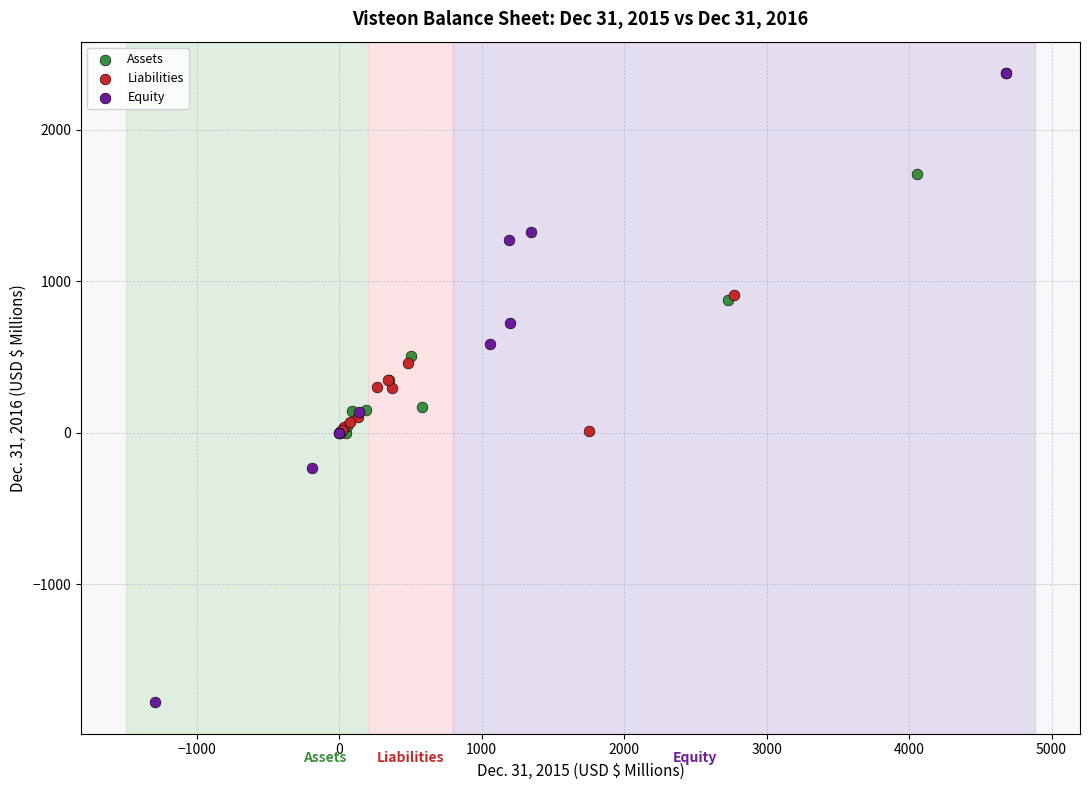

Which series contains the lowest Y value?

Equity